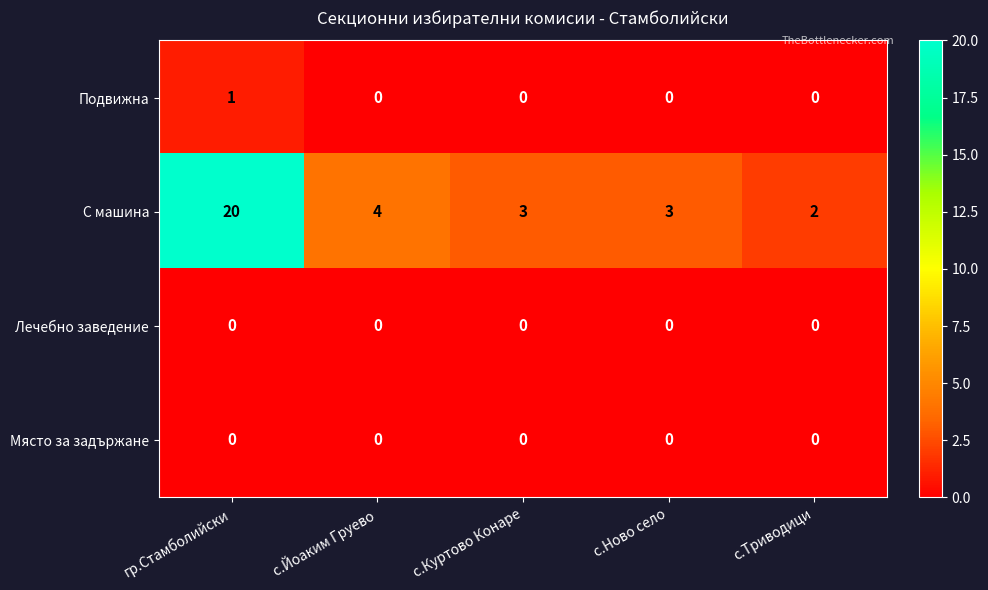

Which series has the widest spread of values?

С машина